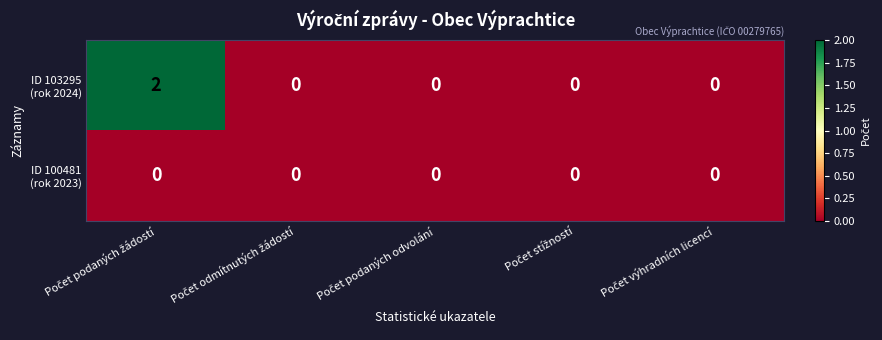

At how many categories does at least one series exceed 1?

1